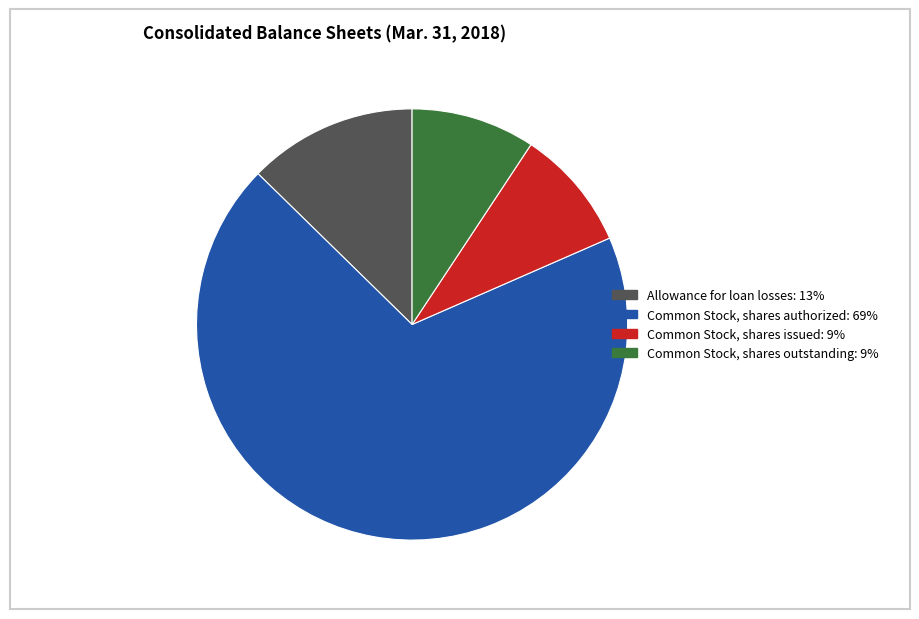

Do Allowance for loan losses and Common Stock, shares issued together represent more than half of the pie?

No